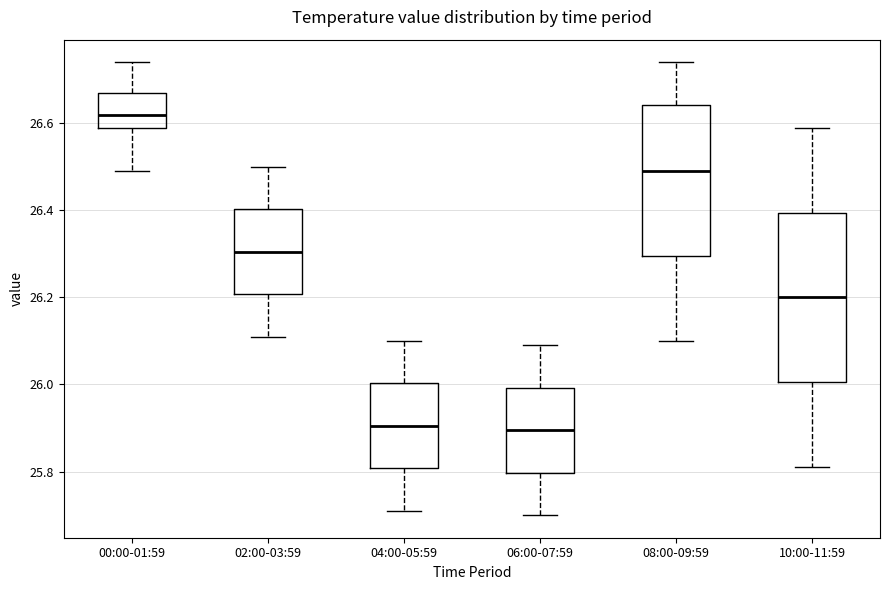

Where does the median line of the box for 08:00-09:59 sit on the y-axis? The values are not printed on the chart, so give them approximately, as read against the axis.

26.50